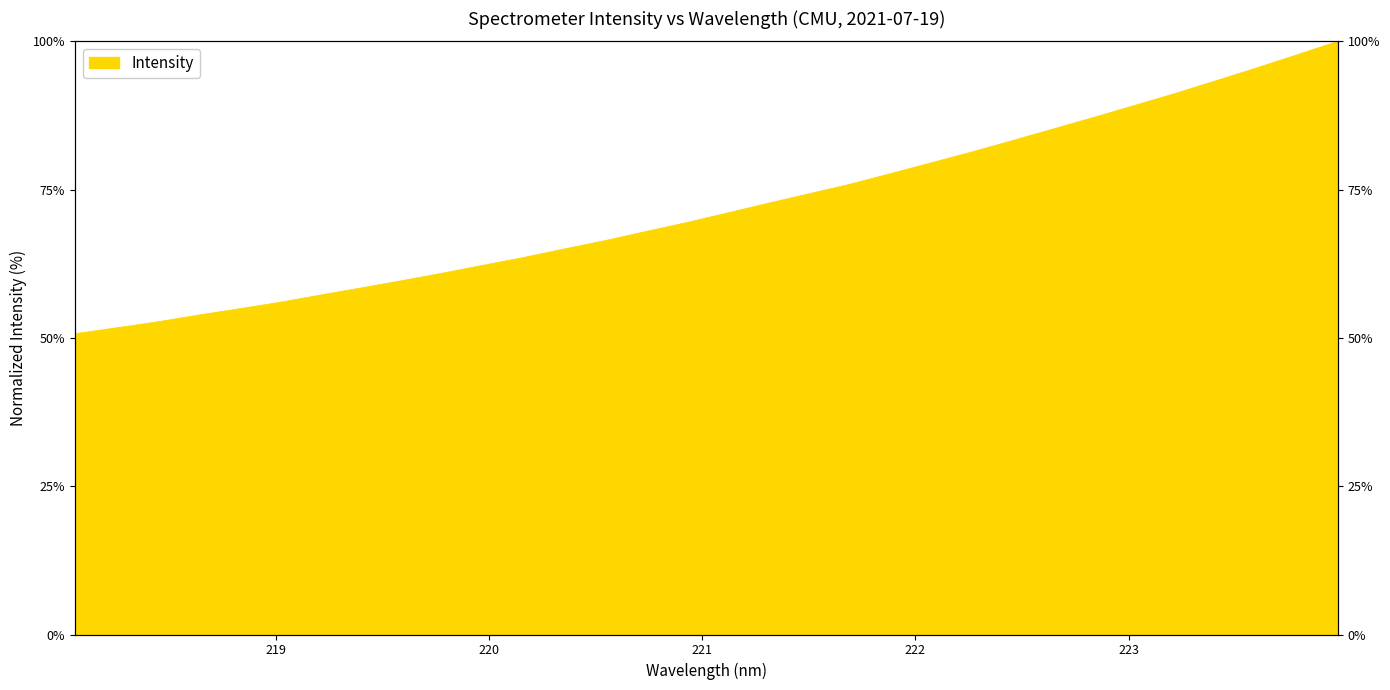

How many data points are less than 71?

16